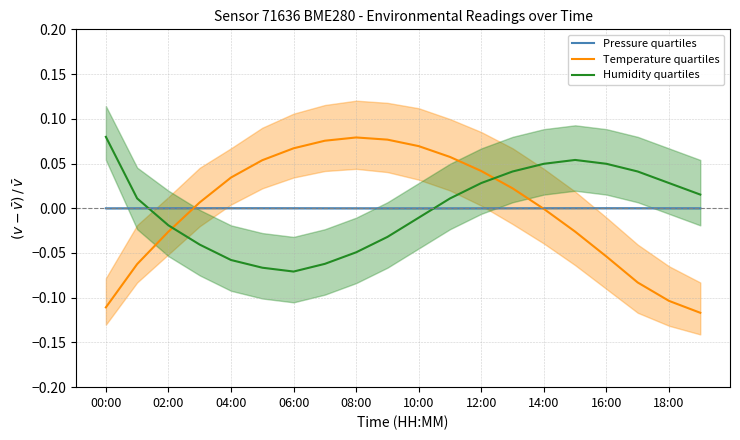

What is the spread (max minus min) of values at 11?

0.1